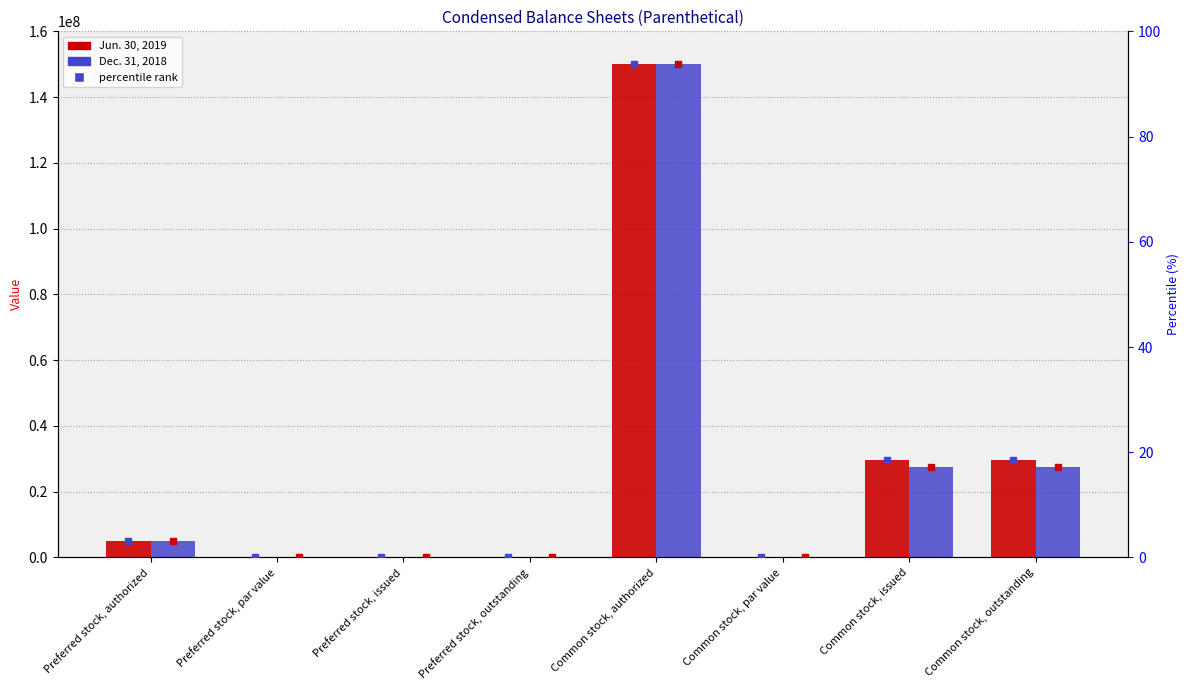

What position from the right is Preferred stock, authorized?

8